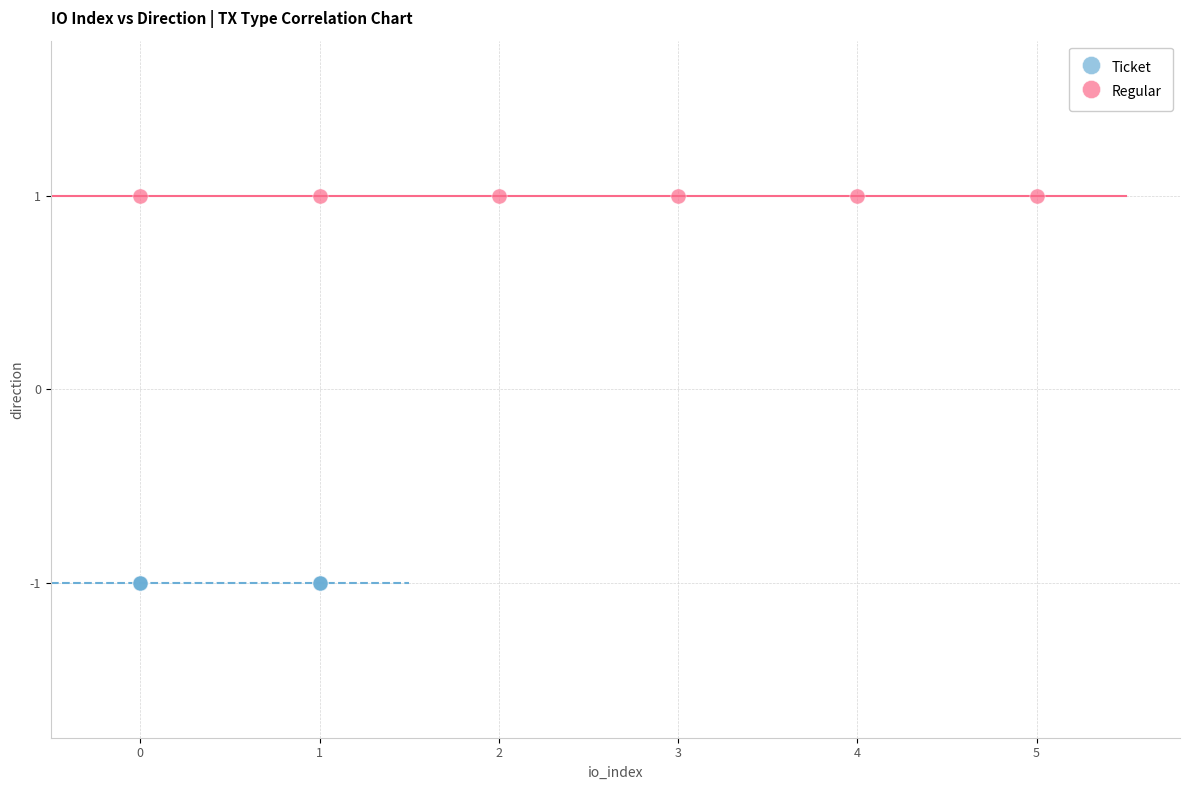

What are all the series names shown in the legend?

Ticket, Regular